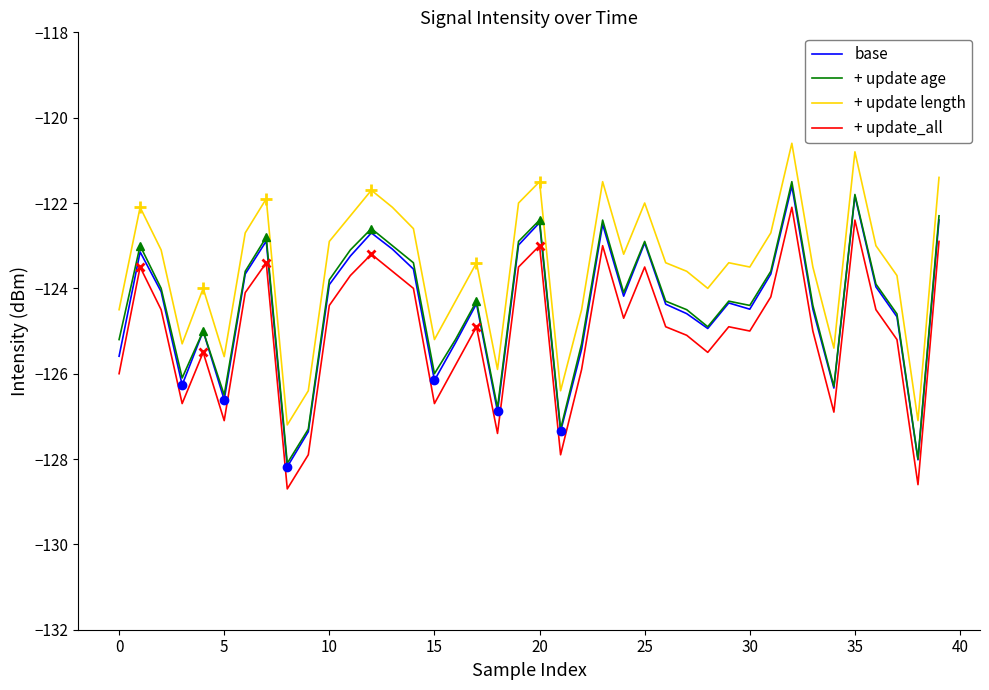

True or false: + update length and + update_all cross at least once.

False